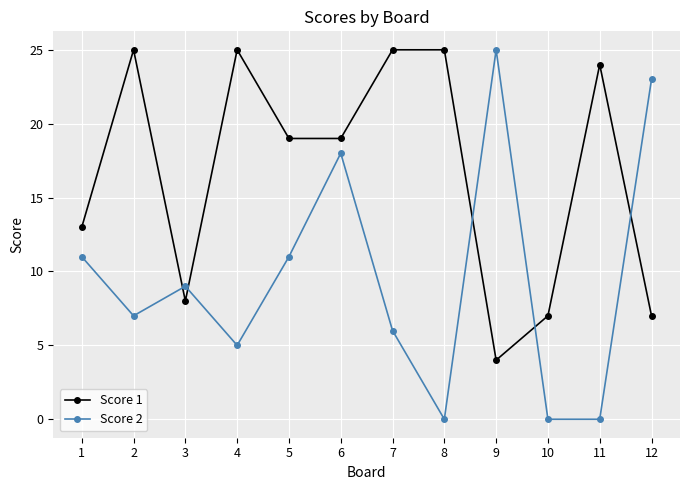

Reading left to right, transcribe all the data shown in this chart.

Score 1: 1=13	2=25	3=8	4=25	5=19	6=19	7=25	8=25	9=4	10=7	11=24	12=7
Score 2: 1=11	2=7	3=9	4=5	5=11	6=18	7=6	8=0	9=25	10=0	11=0	12=23